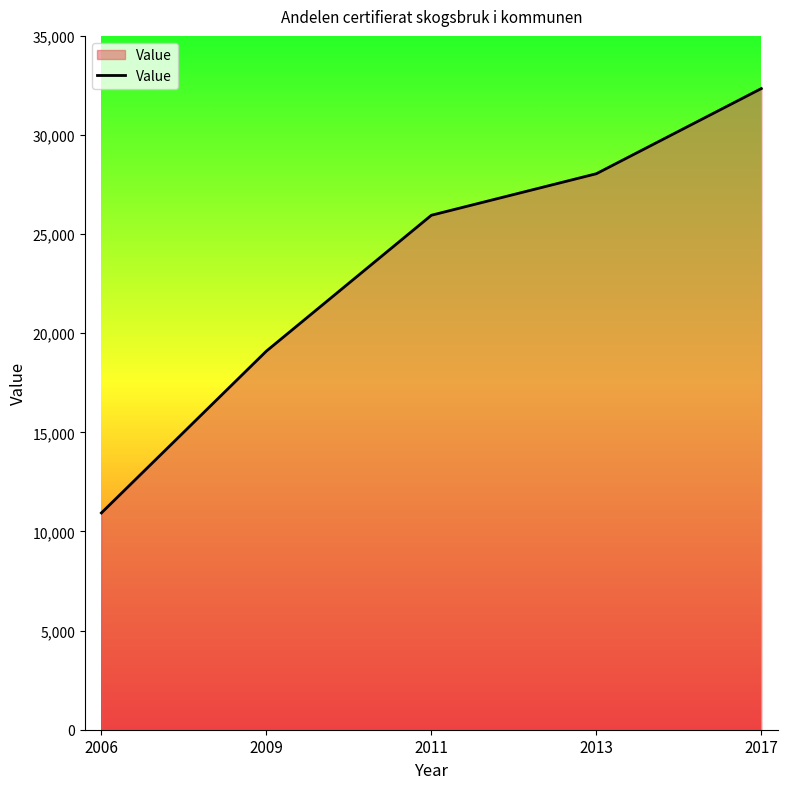

What is the ratio of the value at 2009 to the value at 2017?

0.6